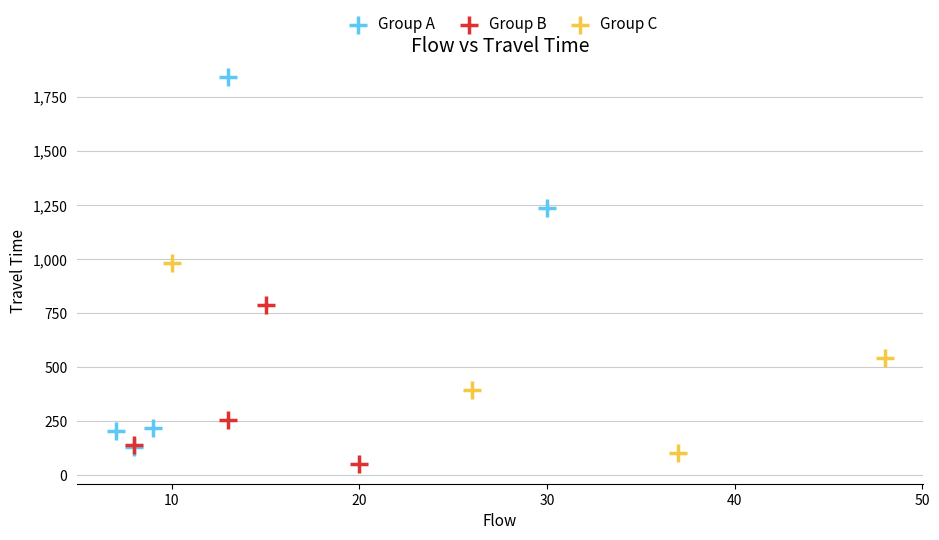

Which series contains the highest Y value?

Group A